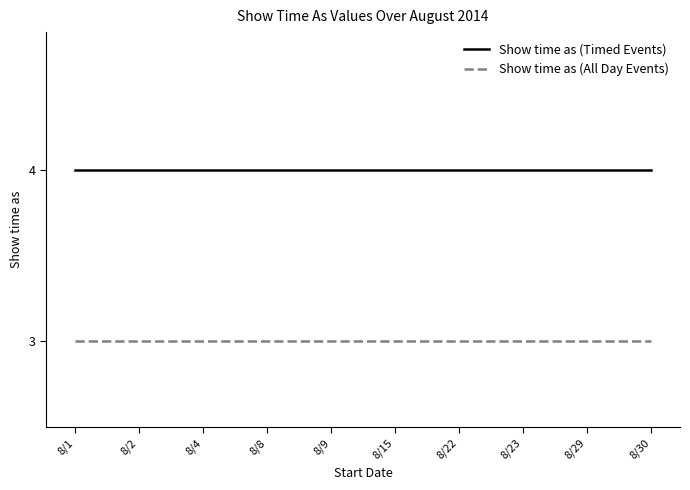

The value of Show time as (Timed Events) at 8/22 is 2. True or false?

False